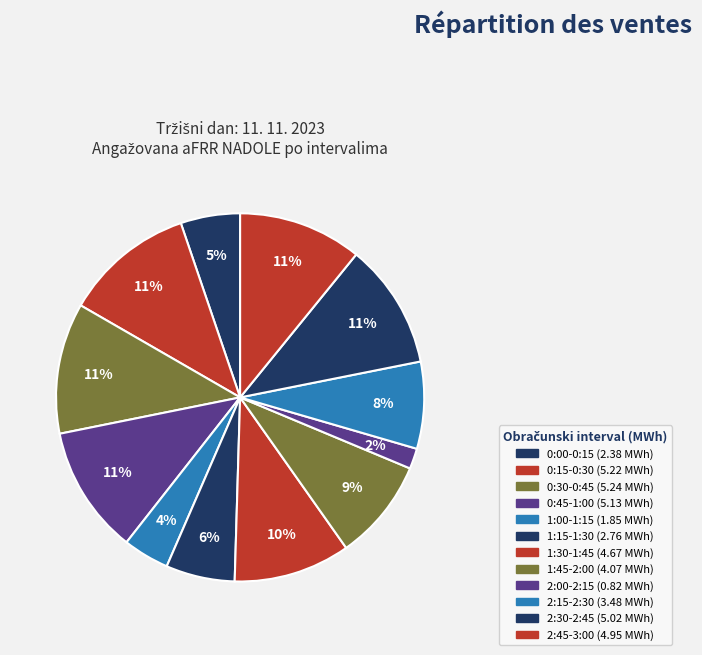

What percentage is NOT represented by 1:30-1:45?

89.8%